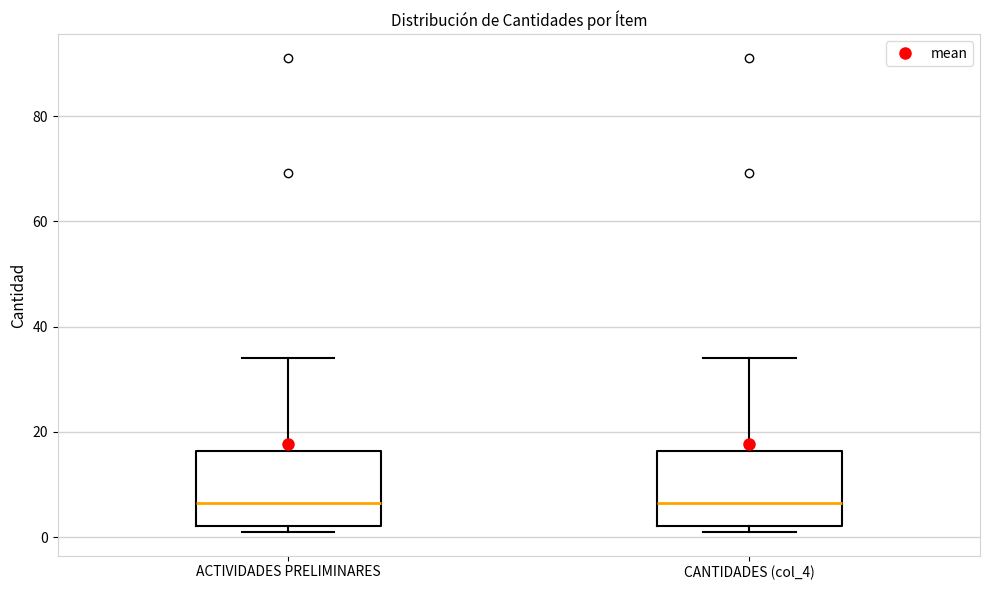

Where does the median line of the box for ACTIVIDADES PRELIMINARES sit on the y-axis? The values are not printed on the chart, so give them approximately, as read against the axis.

6